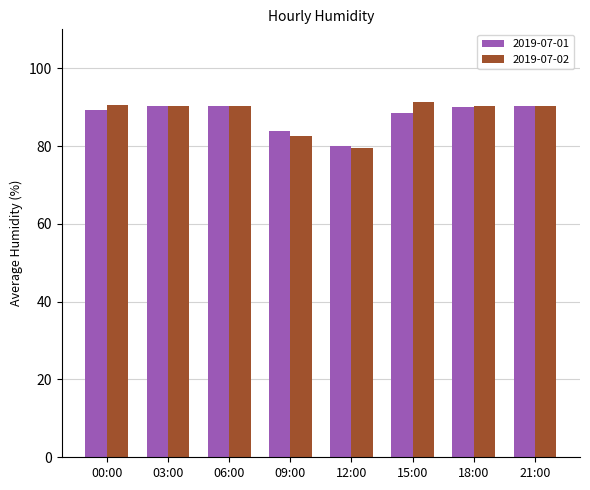

Between 03:00 and 12:00, which series saw the biggest shift?

2019-07-02